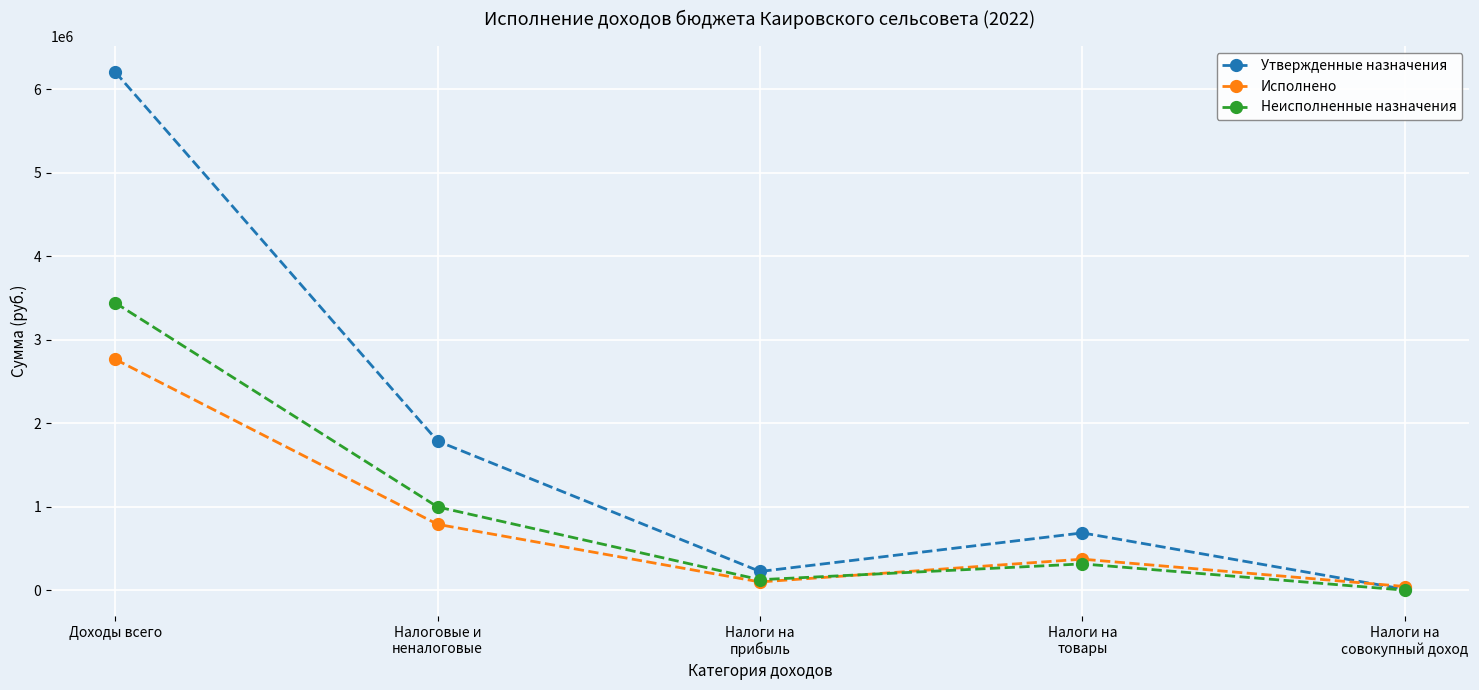

What are all the series names shown in the legend?

Утвержденные назначения, Исполнено, Неисполненные назначения